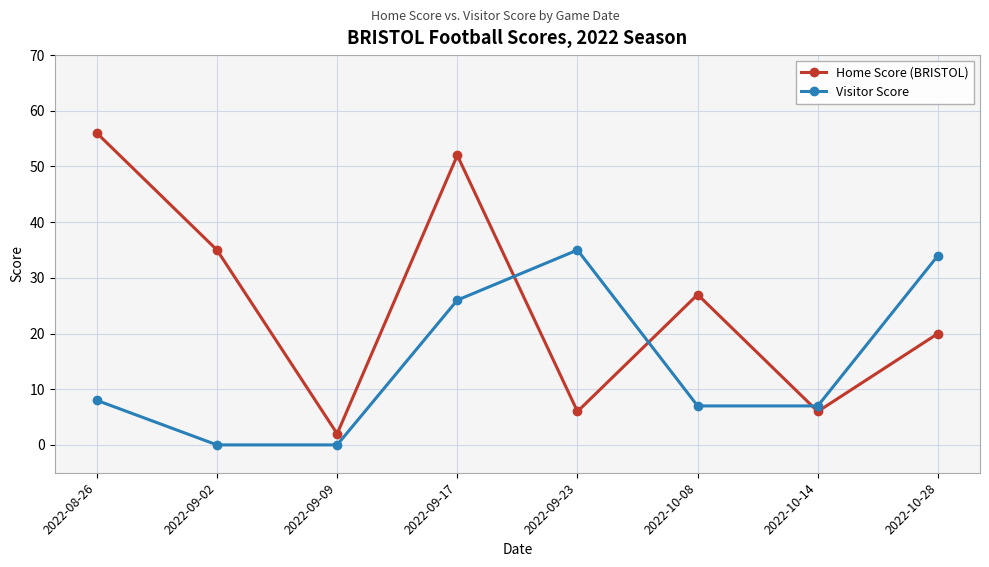

Between 2022-09-09 and 2022-09-23, which series saw the biggest shift?

Visitor Score